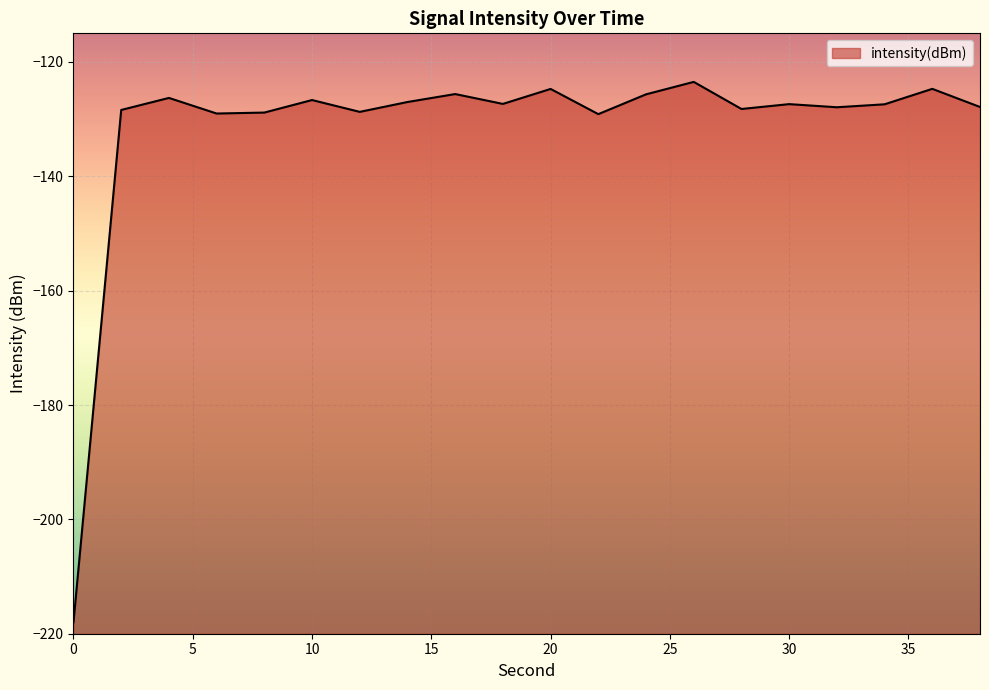

List the labels in order of value, smallest first.

0, 22, 6, 8, 12, 2, 28, 32, 38, 34, 30, 18, 14, 10, 4, 24, 16, 20, 36, 26